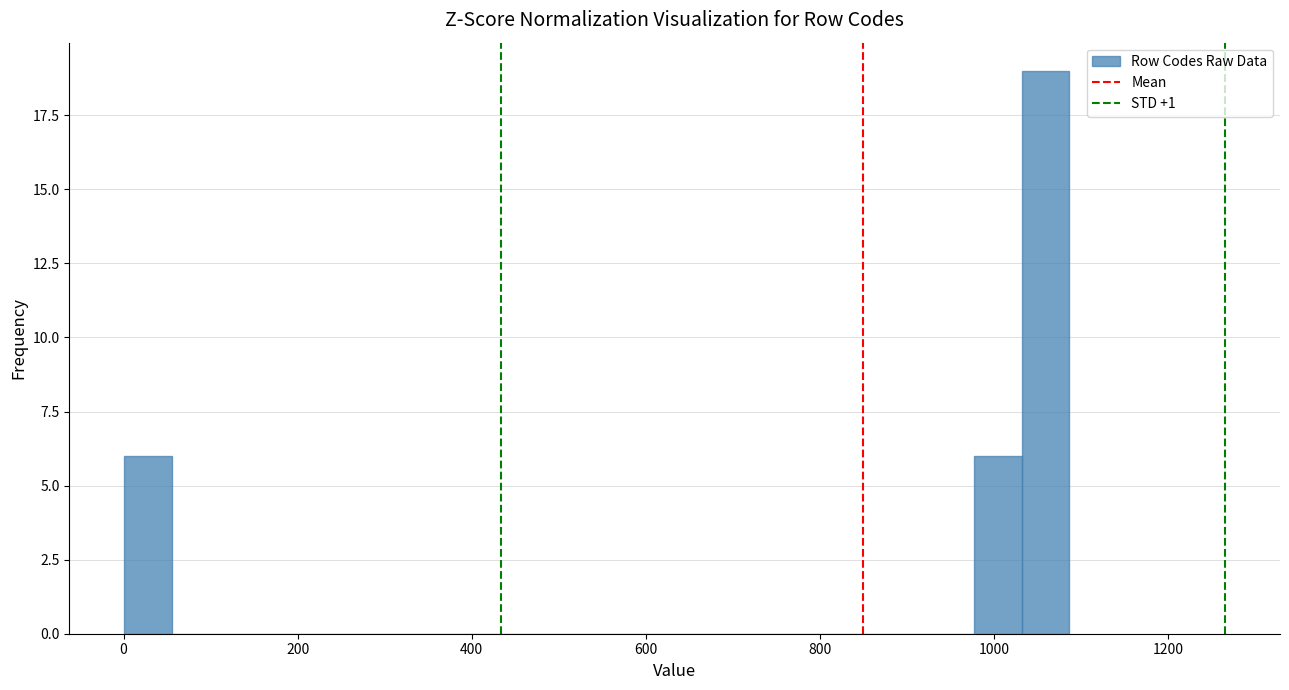

Read against the x-axis, roughly where is the centre of the tallest bar?

1060